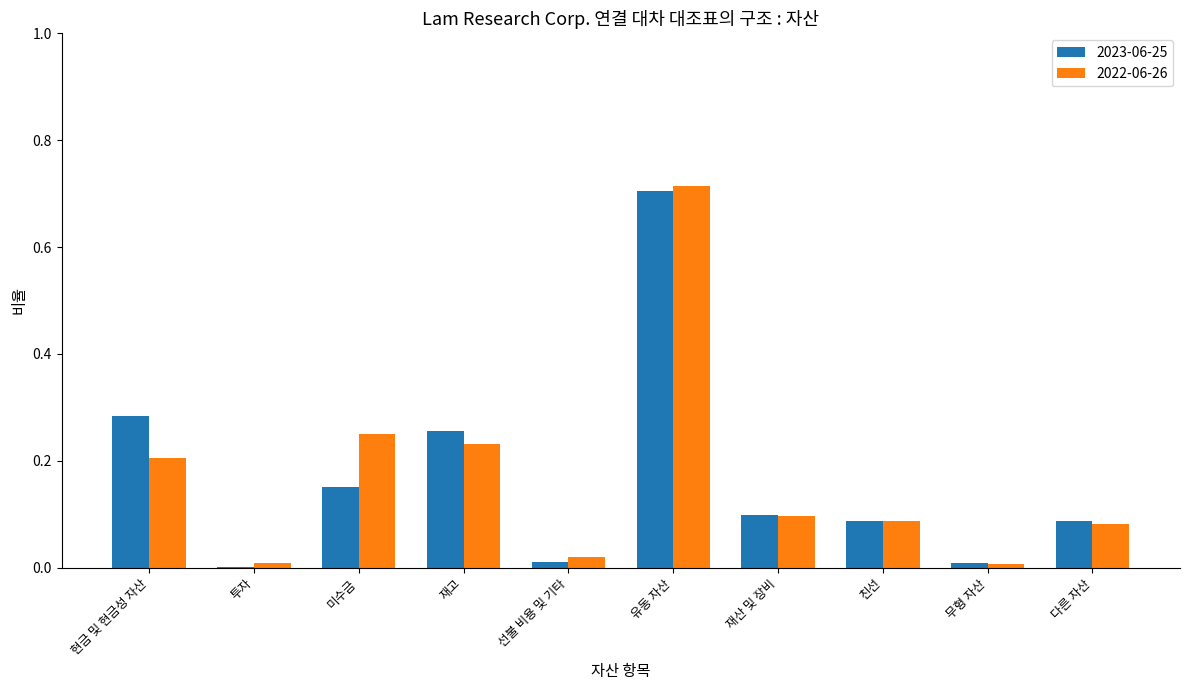

What is the sum of all 2023-06-25 values?

1.7